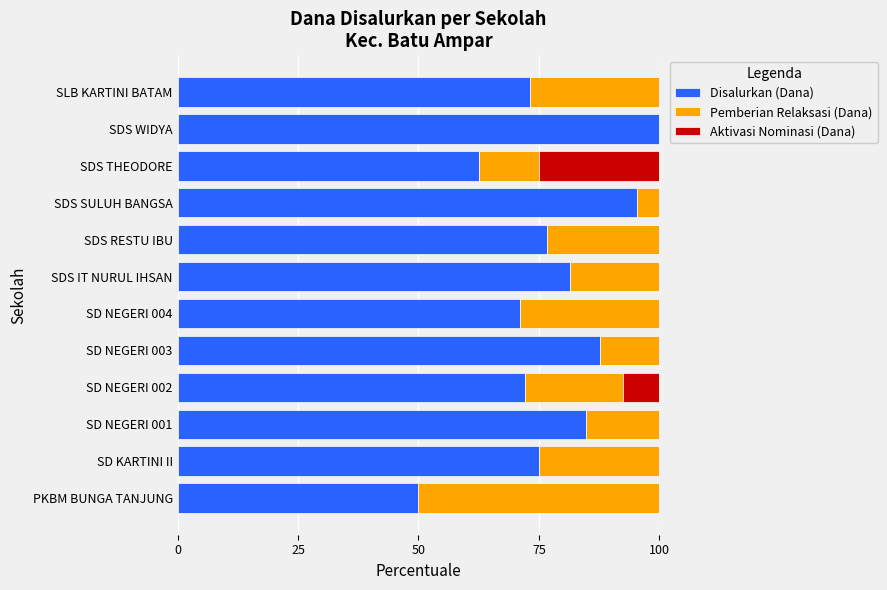

Which category has the highest value in the Disalurkan (Dana) series?

SDS WIDYA